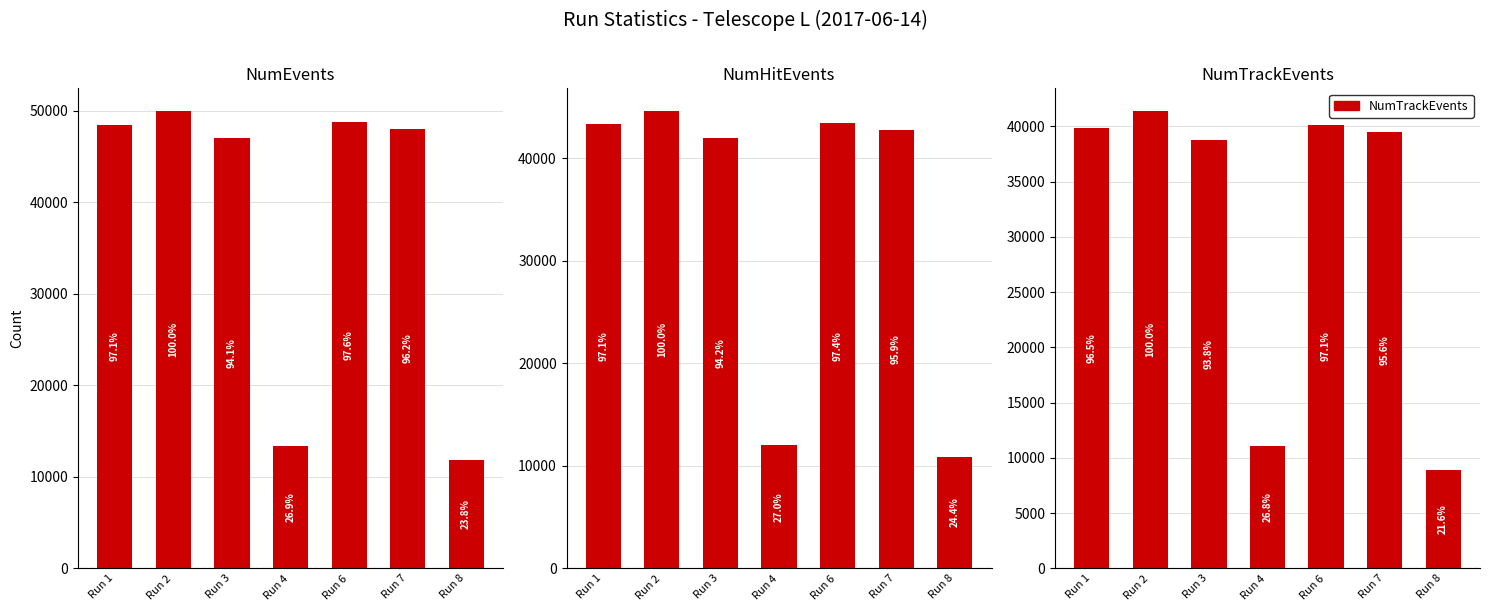

Between Run 1 and Run 6, which series saw the biggest shift?

NumEvents